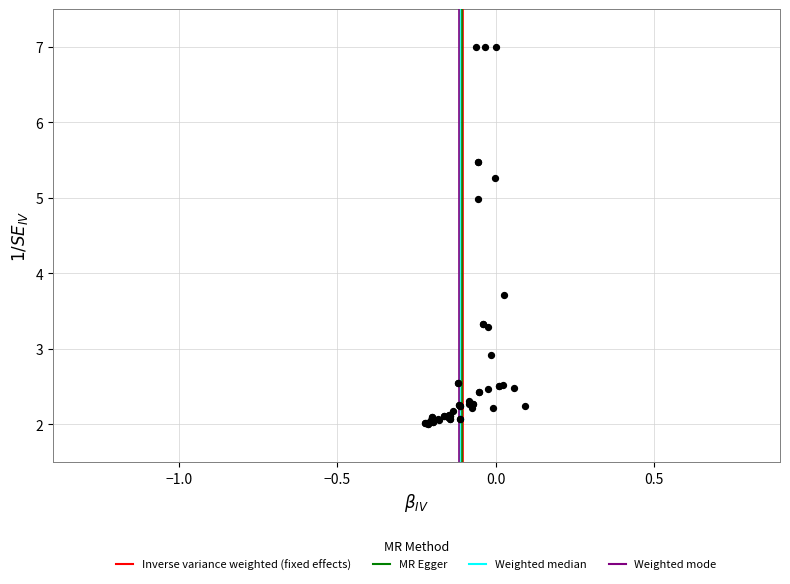

What Y value in the scatter plot is closest to 4?

3.7